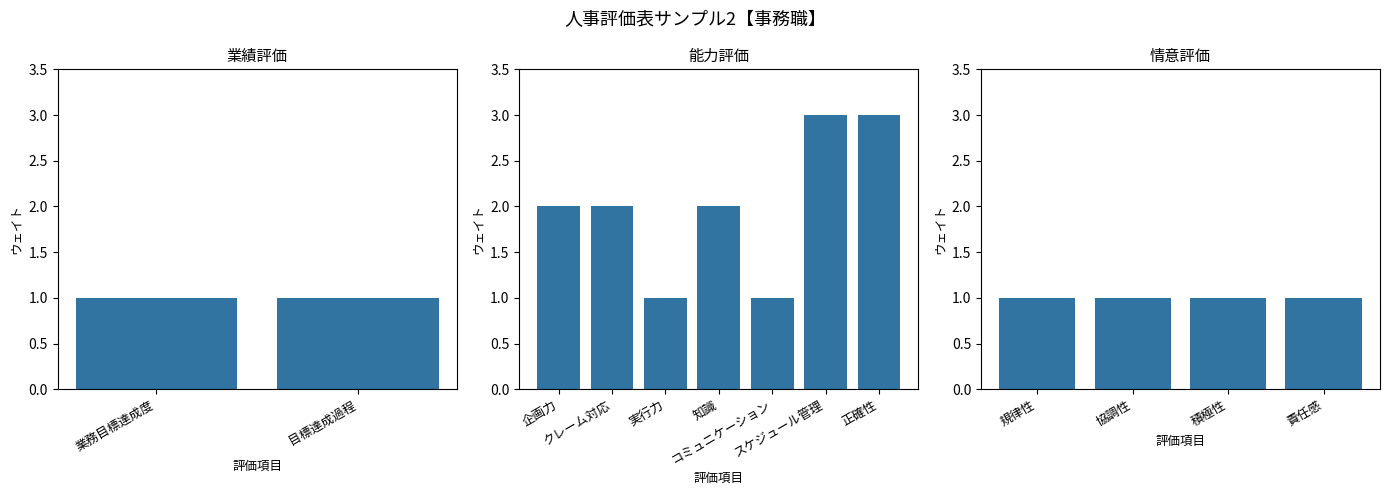

What is the sum of the values at 積極性 and 業務目標達成度?

2